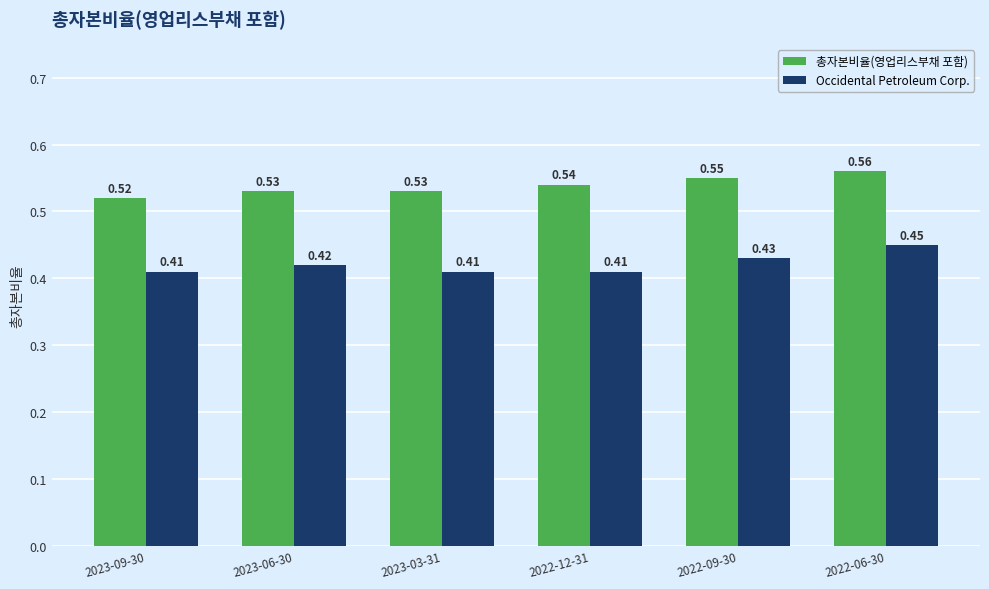

Rank the series by their maximum value, from highest to lowest.

총자본비율(영업리스부채 포함), Occidental Petroleum Corp.